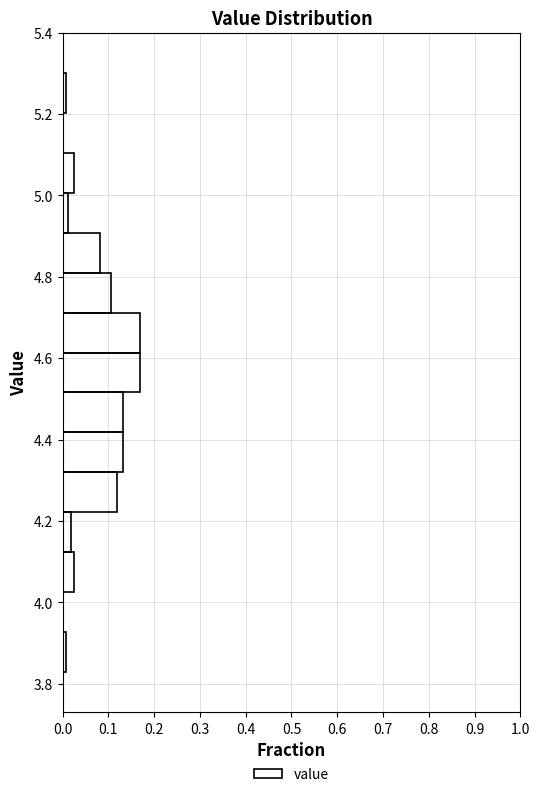

Reading bottom to top, transcribe this chart: for each bar, give the range it covers on the y-axis and its length. Neither the bar edges nor the lengths are printed on the chart, so give them approximately, as read against the axes.

3.830 to 3.928: under 0.01
3.928 to 4.026: 0
4.026 to 4.124: 0.03
4.124 to 4.222: 0.02
4.222 to 4.320: 0.12
4.320 to 4.418: 0.13
4.418 to 4.516: 0.13
4.516 to 4.614: 0.17
4.614 to 4.712: 0.17
4.712 to 4.810: 0.11
4.810 to 4.908: 0.08
4.908 to 5.006: 0.01
5.006 to 5.104: 0.03
5.104 to 5.202: 0
5.202 to 5.300: under 0.01